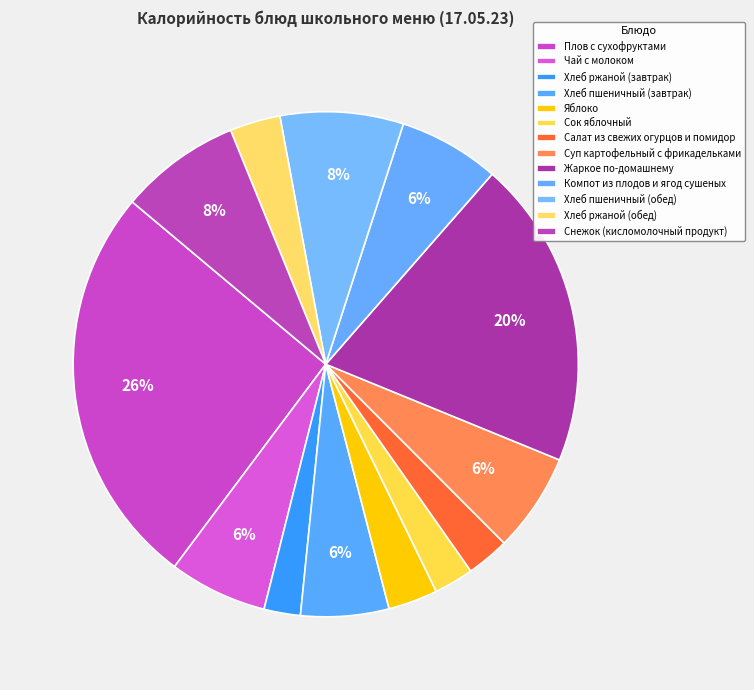

What percentage is the Хлеб ржаной (обед) slice, to the nearest percent?

3%